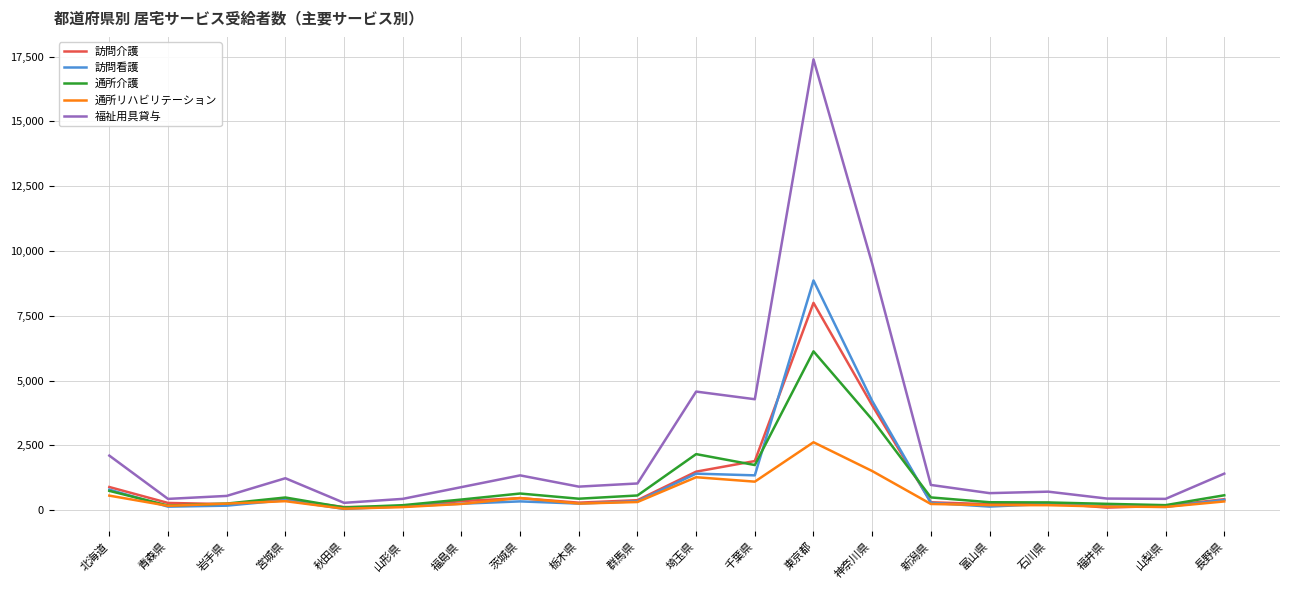

Which series has the widest spread of values?

福祉用具貸与